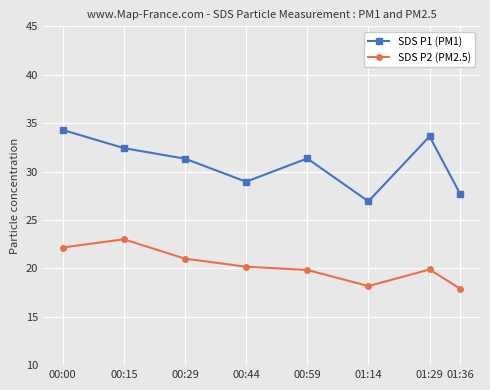

Which category has the highest value across all series?

00:00